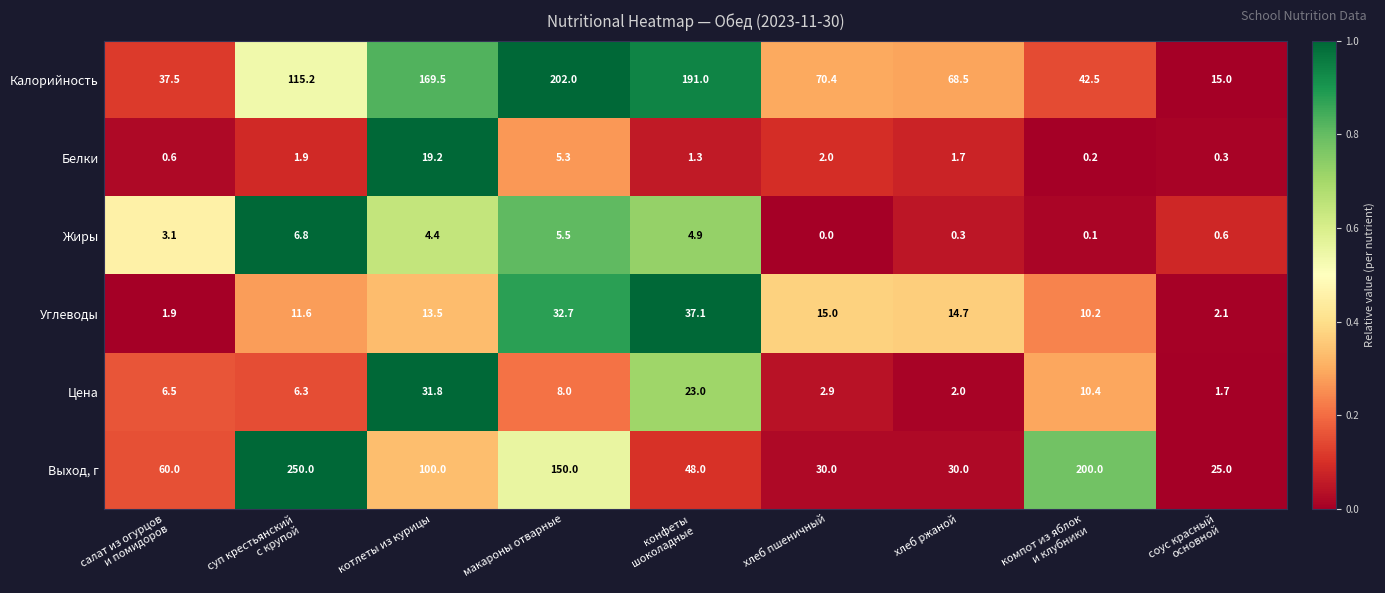

The value of Белки at хлеб ржаной is 1.7. True or false?

True